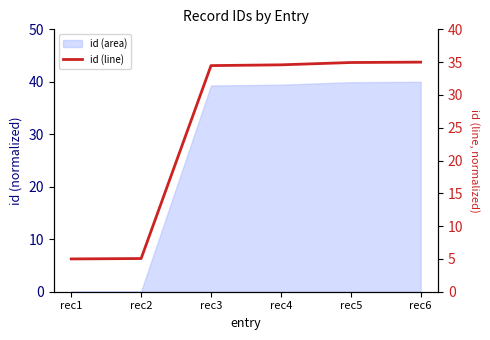

What is the sum of all values?

149.1